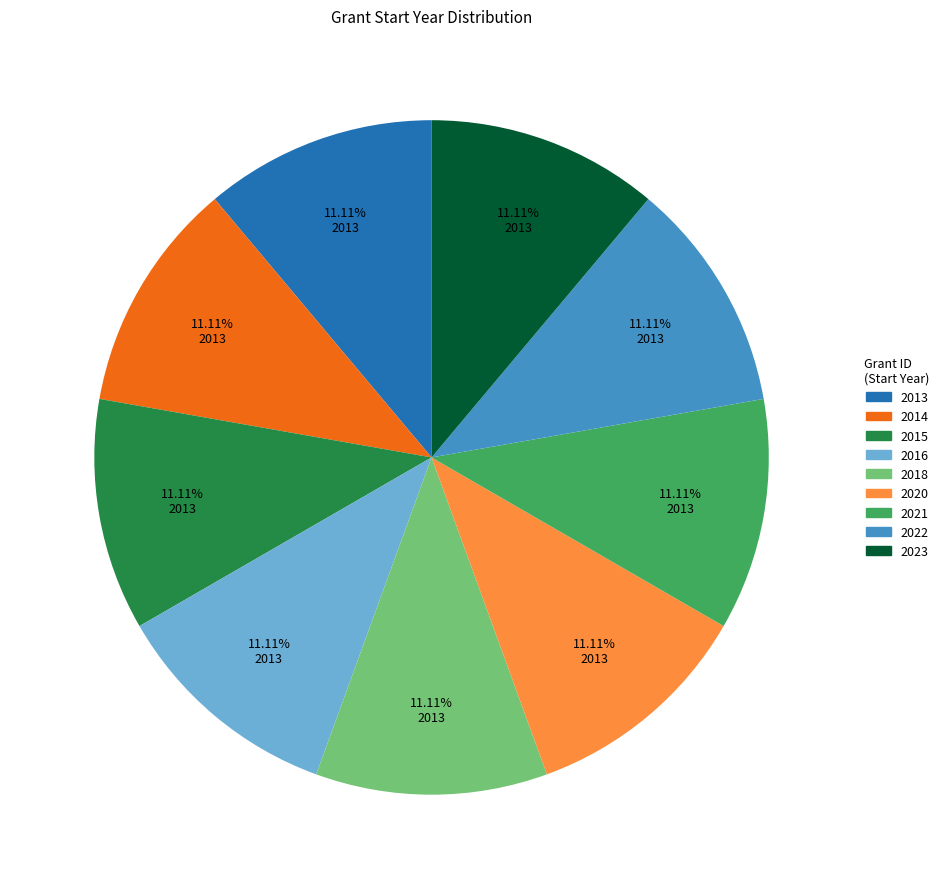

Is there any slice that represents more than half of the pie?

No